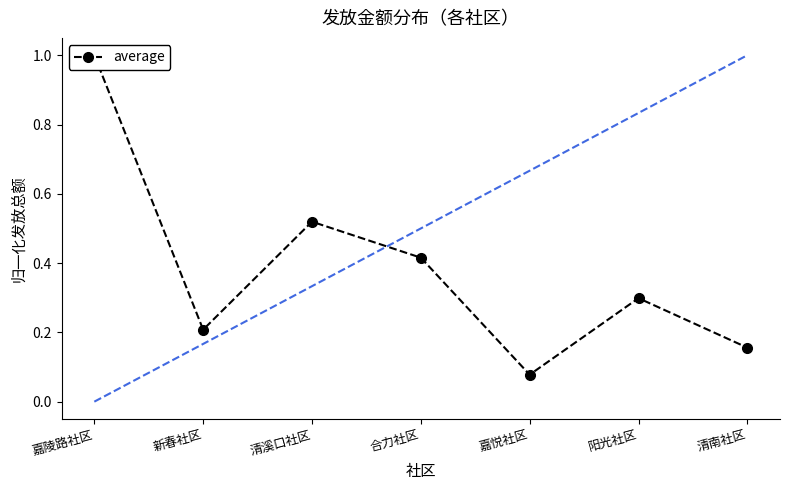

At which category does the chart reach its peak across all series?

嘉陵路社区